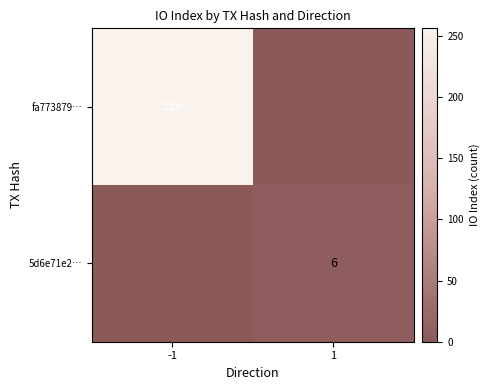

True or false: fa773879… has a value of 256 at -1.

True